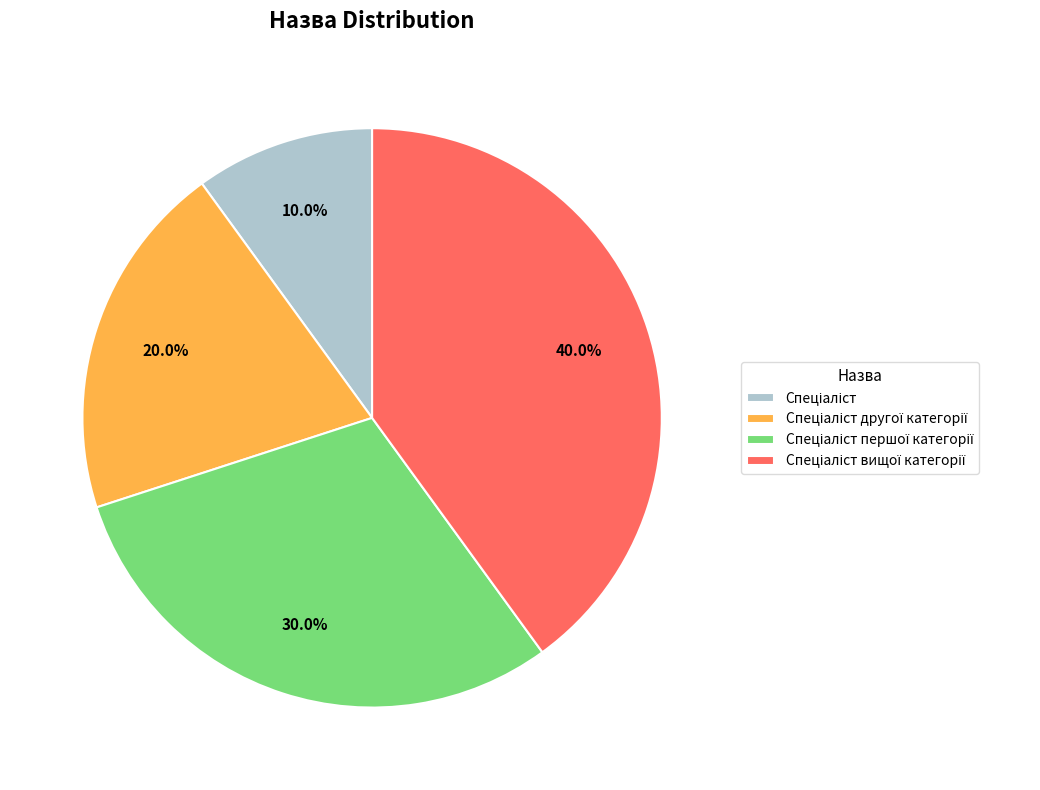

Is there any slice that represents more than half of the pie?

No